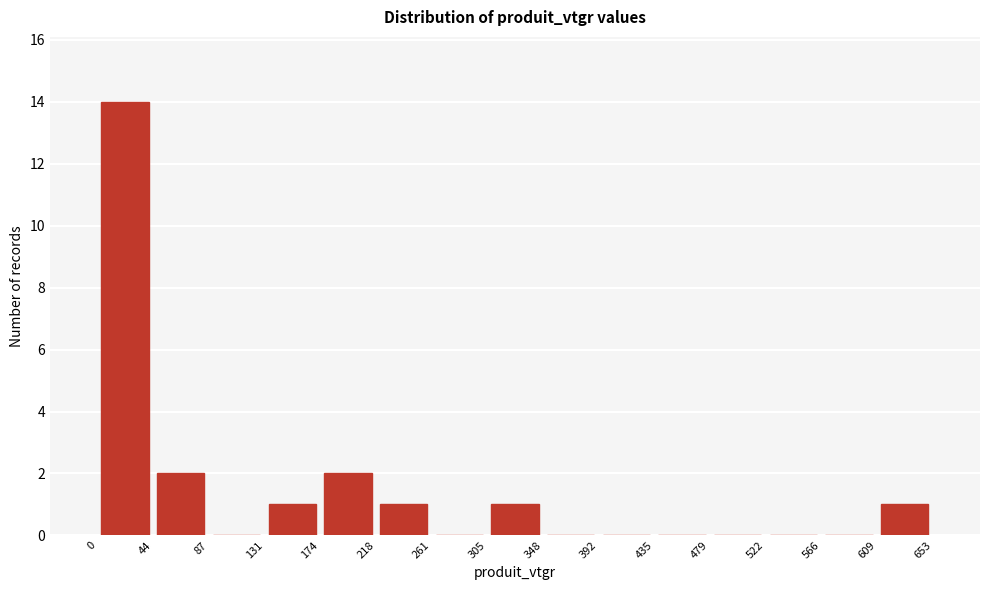

What is the height of the bar covering 131 to 174 on the x-axis? The values are not printed on the chart, so give them approximately, as read against the axis.

1